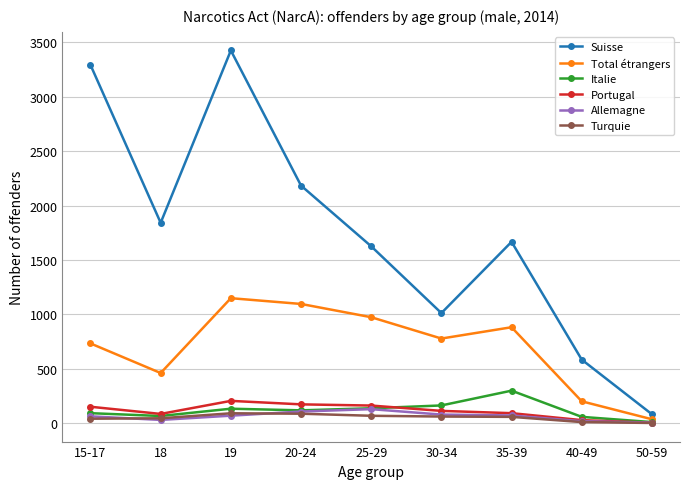

How many lines are shown in the chart?

6